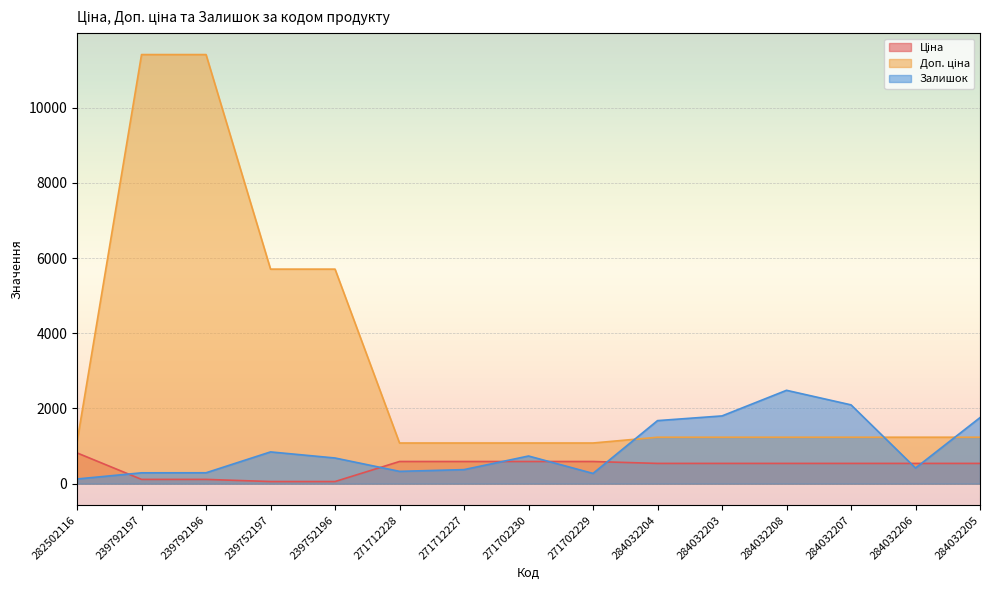

Between 239752197 and 284032204, which is larger?

284032204